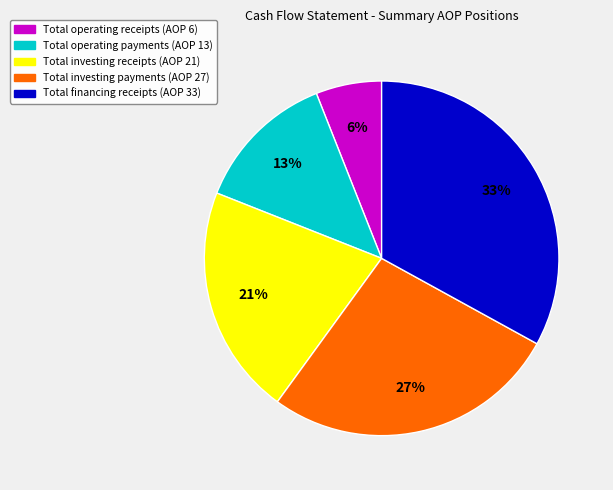

How many segments does this pie chart have?

5